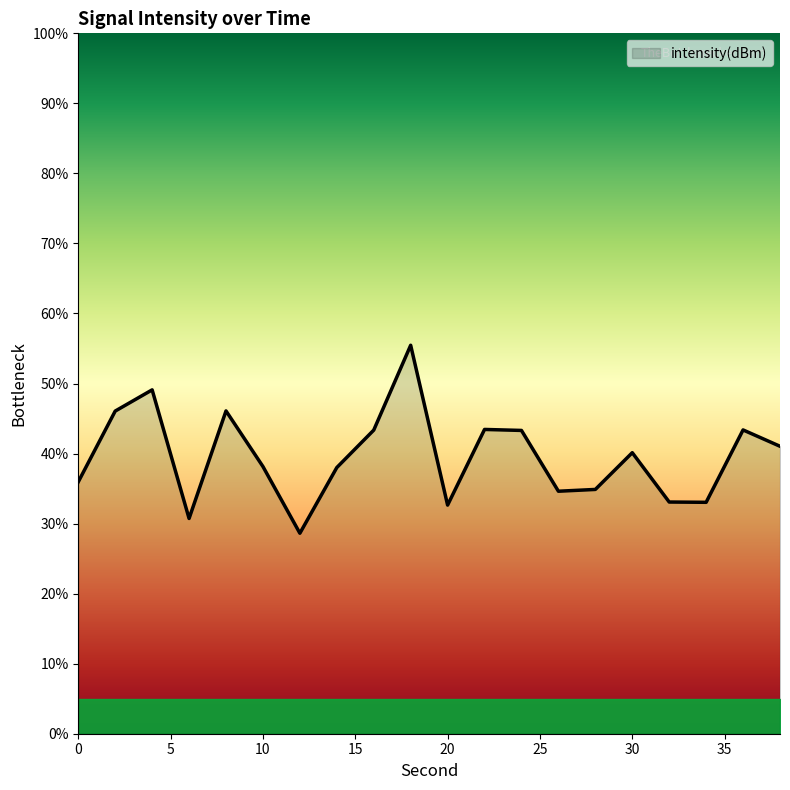

What is the difference between the maximum and minimum values?

26.8